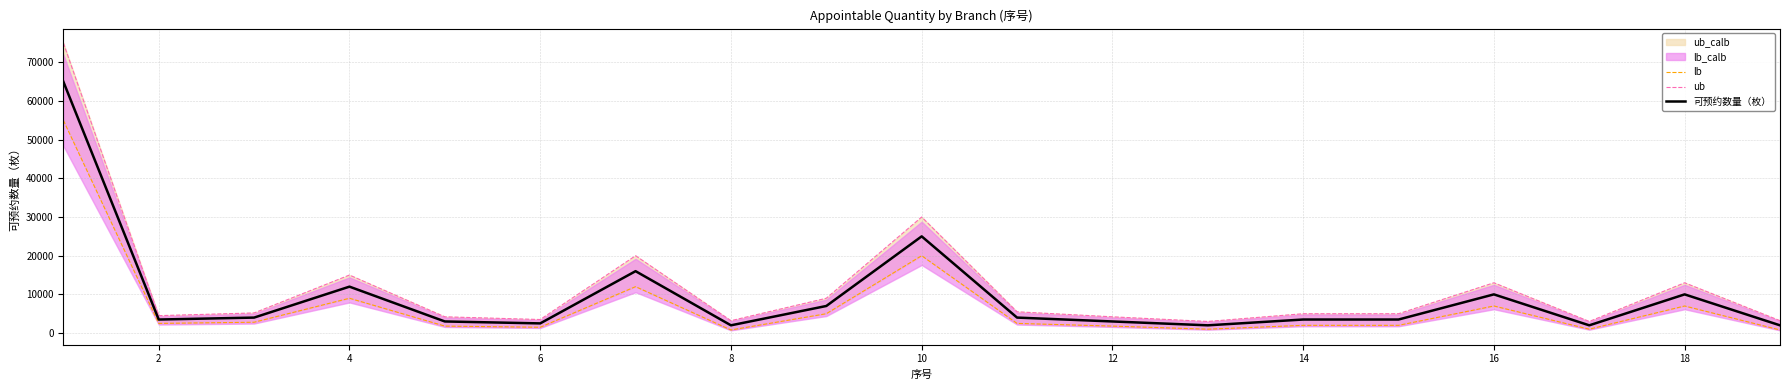

What is the difference between the maximum and minimum values in the ub series?

72000